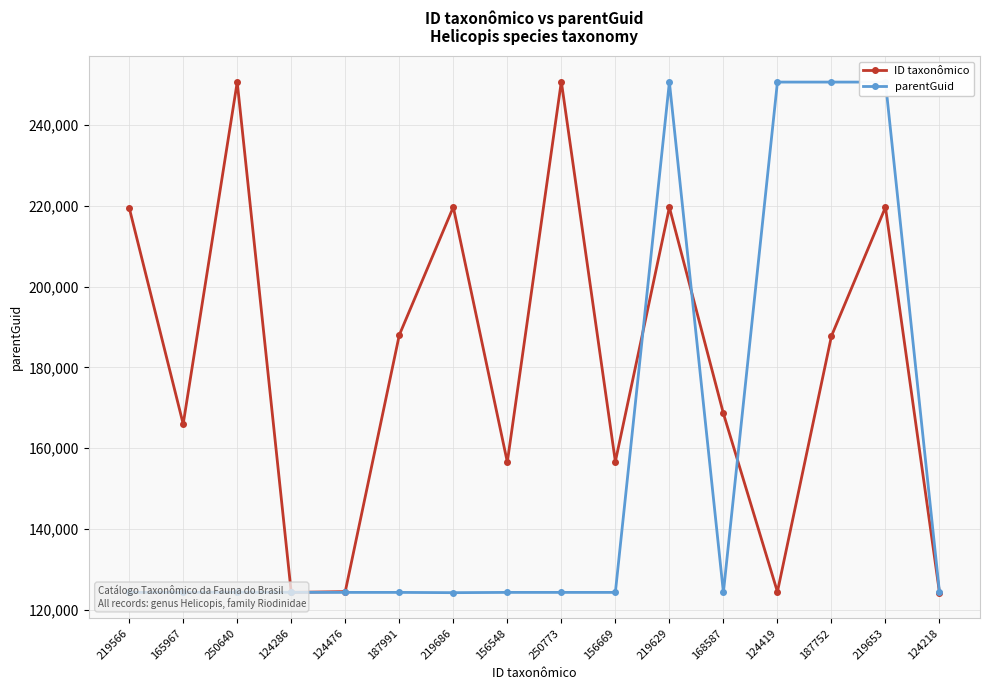

What are all the series names shown in the legend?

ID taxonômico, parentGuid